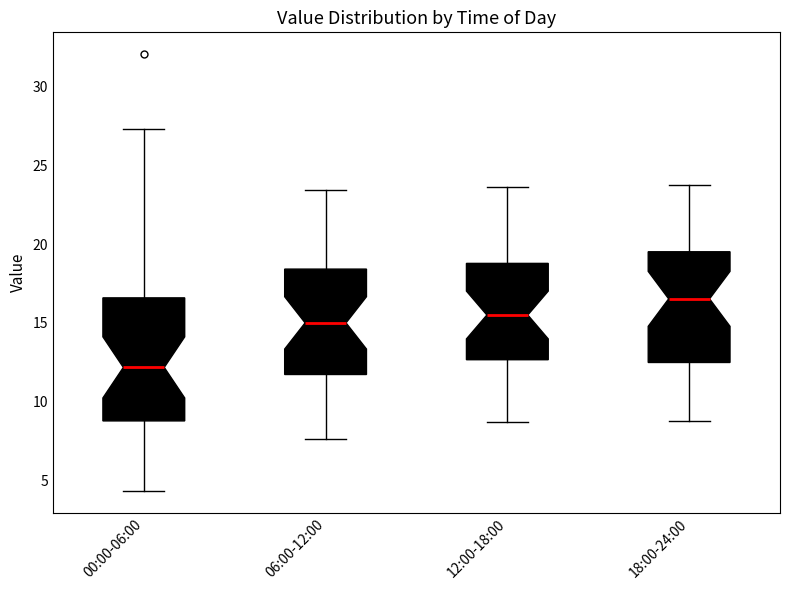

Which box is the tallest, from its lower edge to its upper edge?

00:00-06:00